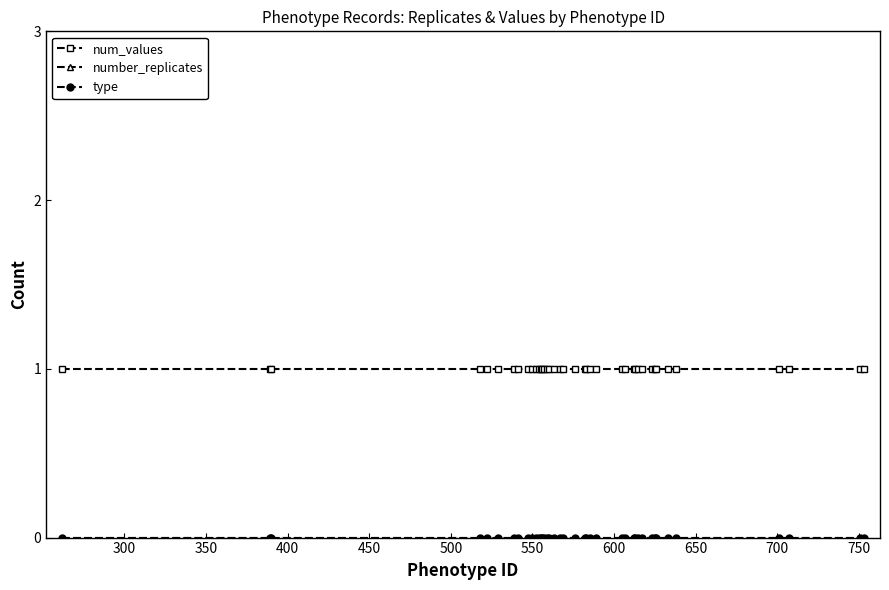

True or false: number_replicates and num_values intersect in this chart.

False